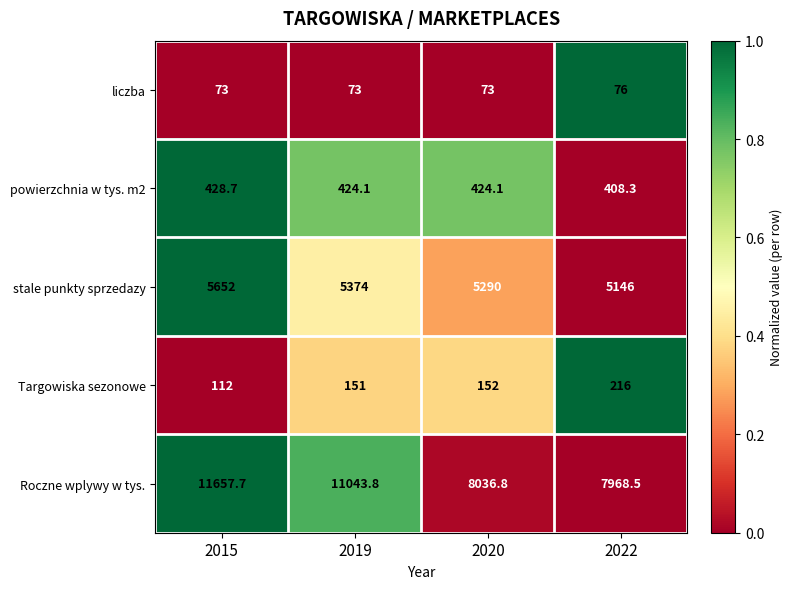

What is the greatest value displayed?

11657.7